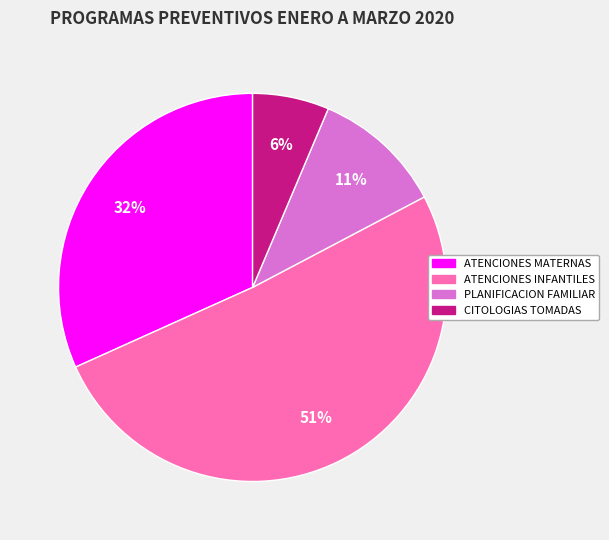

To the nearest percent, what is the combined percentage of CITOLOGIAS TOMADAS and ATENCIONES INFANTILES?

57%